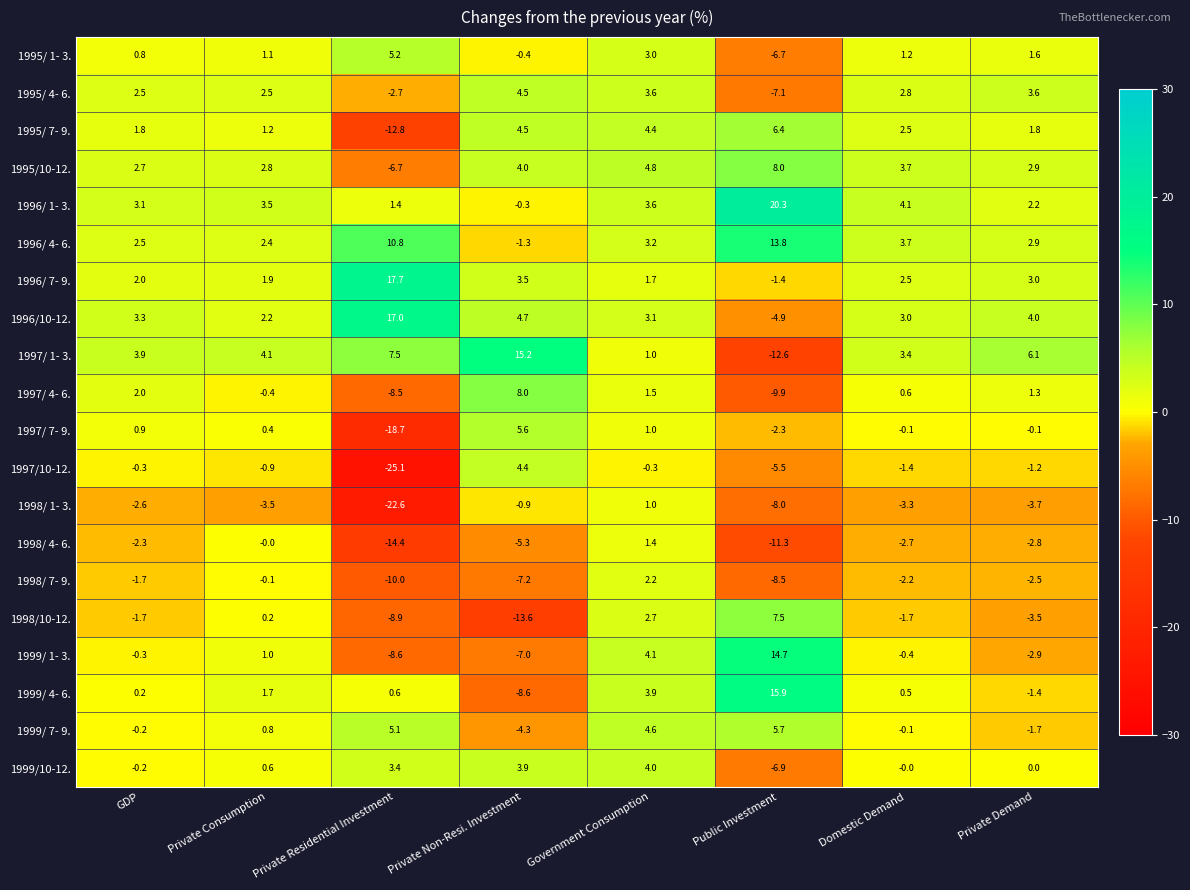

Rank the series at Public Investment from highest to lowest value.

1996/ 1- 3., 1999/ 4- 6., 1999/ 1- 3., 1996/ 4- 6., 1995/10-12., 1998/10-12., 1995/ 7- 9., 1999/ 7- 9., 1996/ 7- 9., 1997/ 7- 9., 1996/10-12., 1997/10-12., 1995/ 1- 3., 1999/10-12., 1995/ 4- 6., 1998/ 1- 3., 1998/ 7- 9., 1997/ 4- 6., 1998/ 4- 6., 1997/ 1- 3.